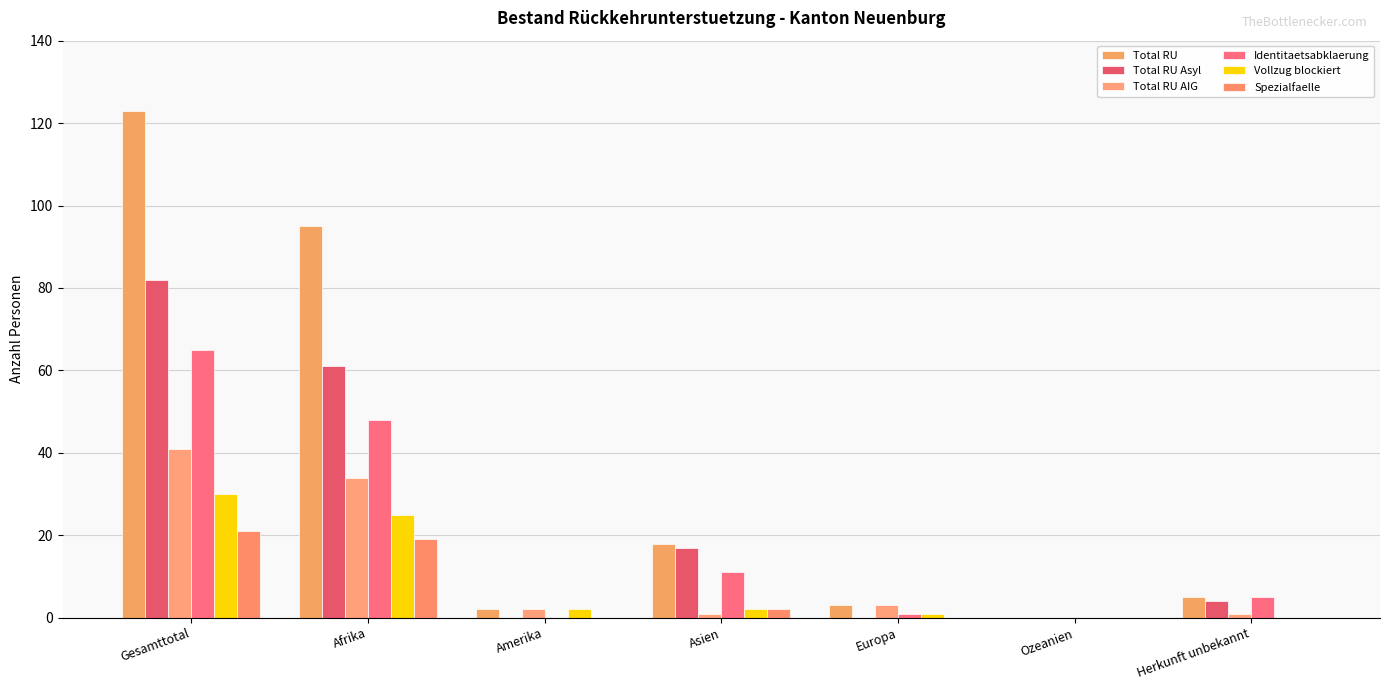

List the labels in order of Total RU value, smallest first.

Ozeanien, Amerika, Europa, Herkunft unbekannt, Asien, Afrika, Gesamttotal